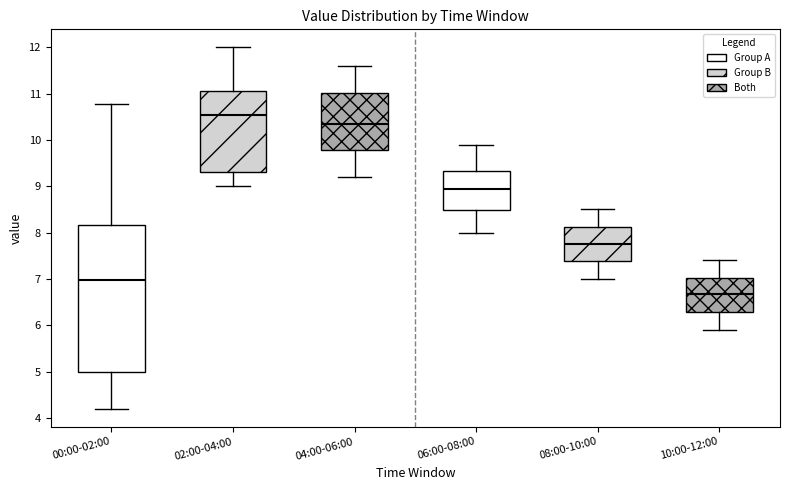

Where does the median line of the box for 10:00-12:00 sit on the y-axis? The values are not printed on the chart, so give them approximately, as read against the axis.

6.7